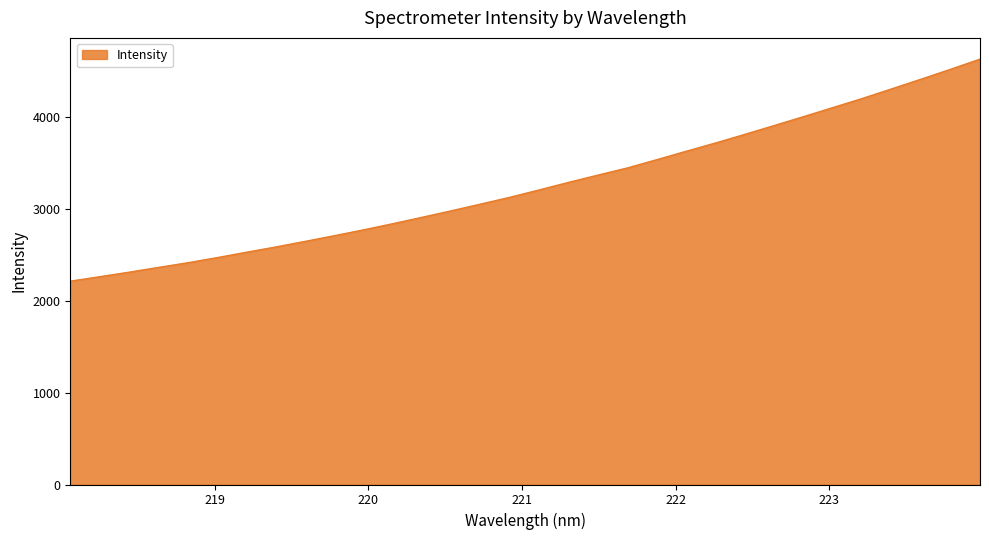

What is the smallest value displayed?

2210.8